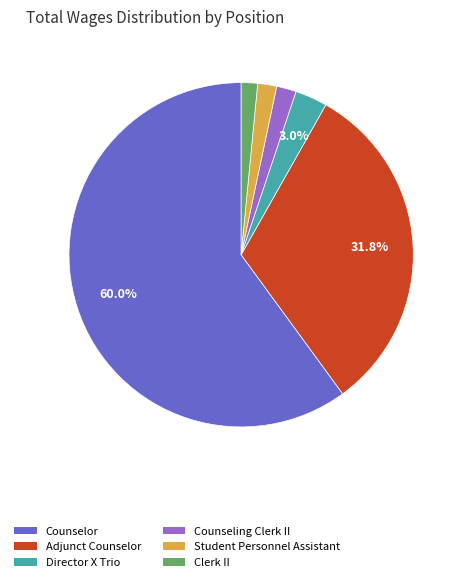

To the nearest percent, what is the average slice percentage?

17%